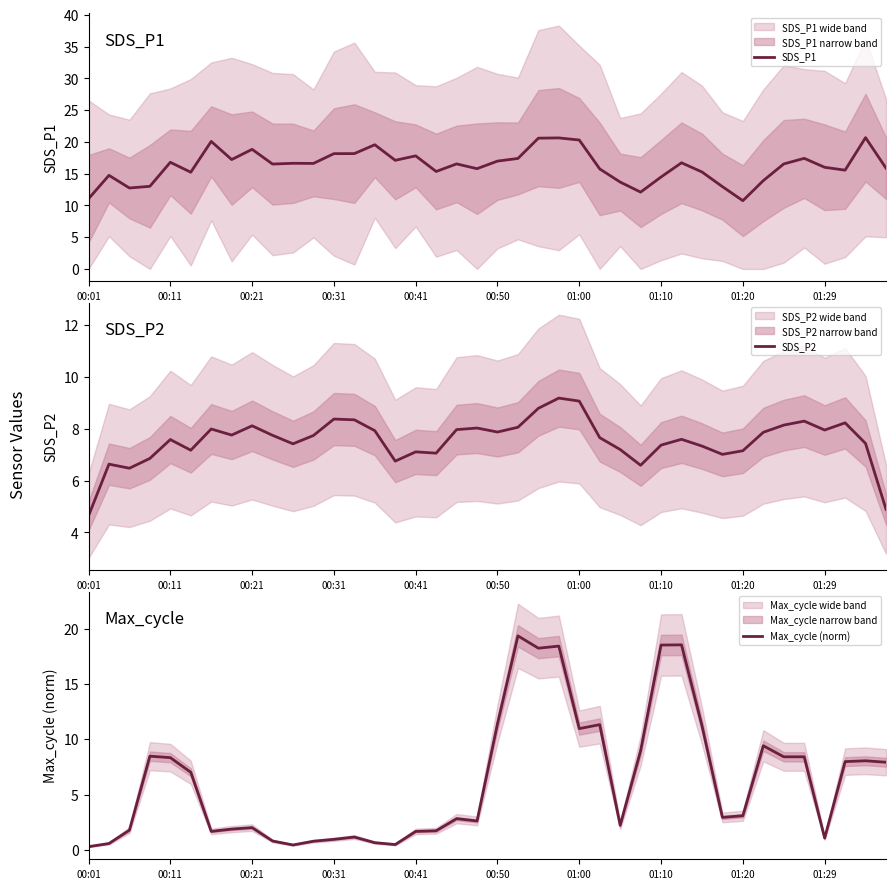

True or false: SDS_P2 and SDS_P1 intersect in this chart.

False